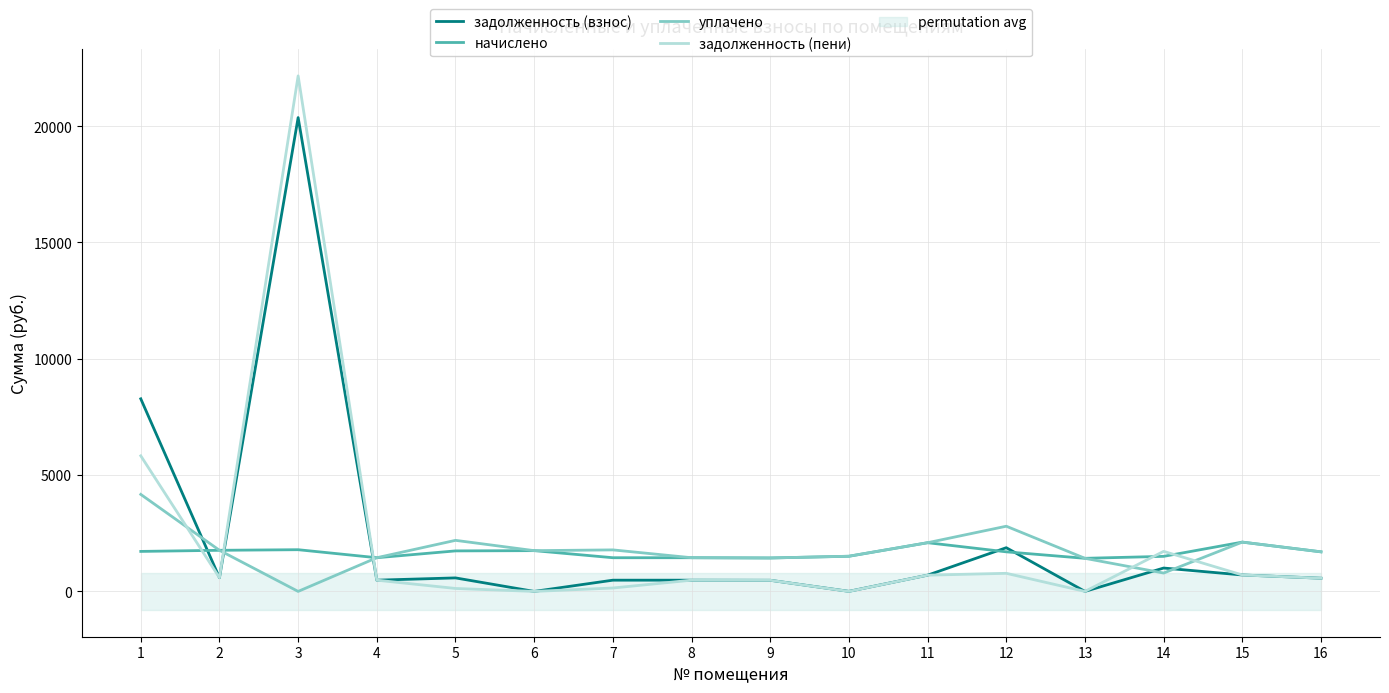

Is this an area chart (filled region under the line)?

No